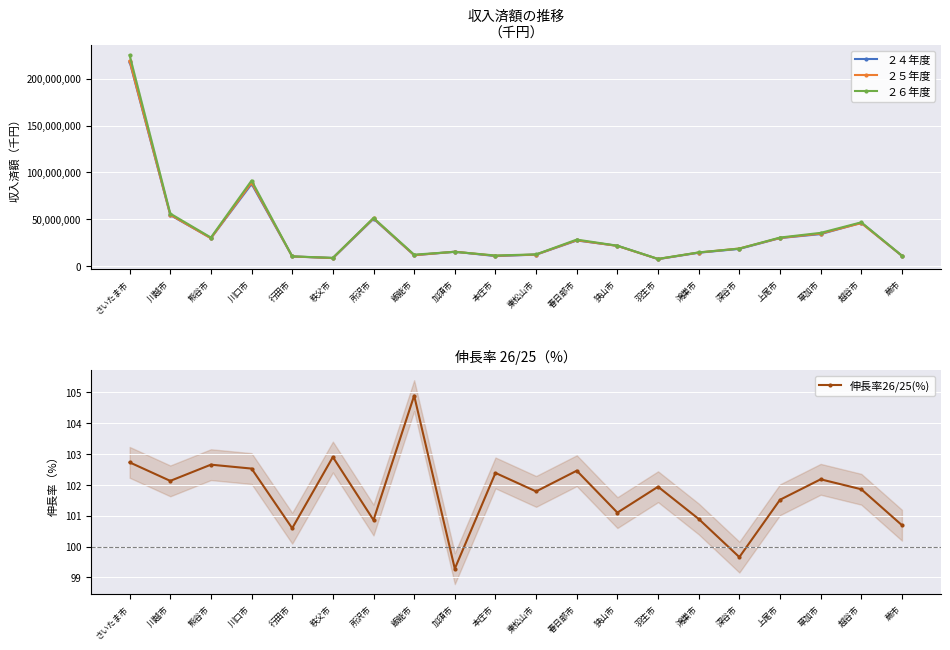

At which category does the chart reach its minimum across all series?

加須市